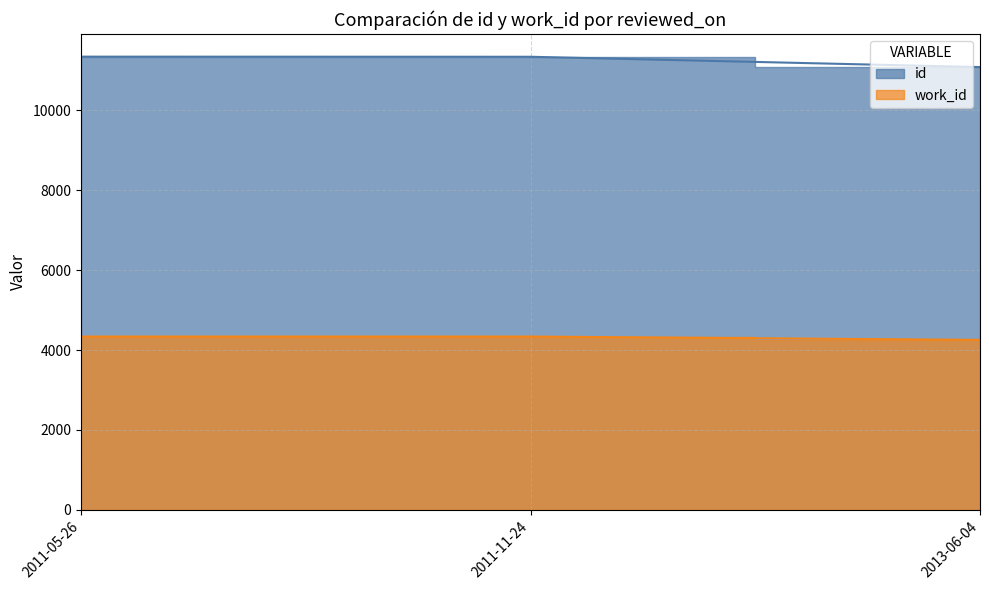

Count the work_id values in the range 4255 to 4339.

3